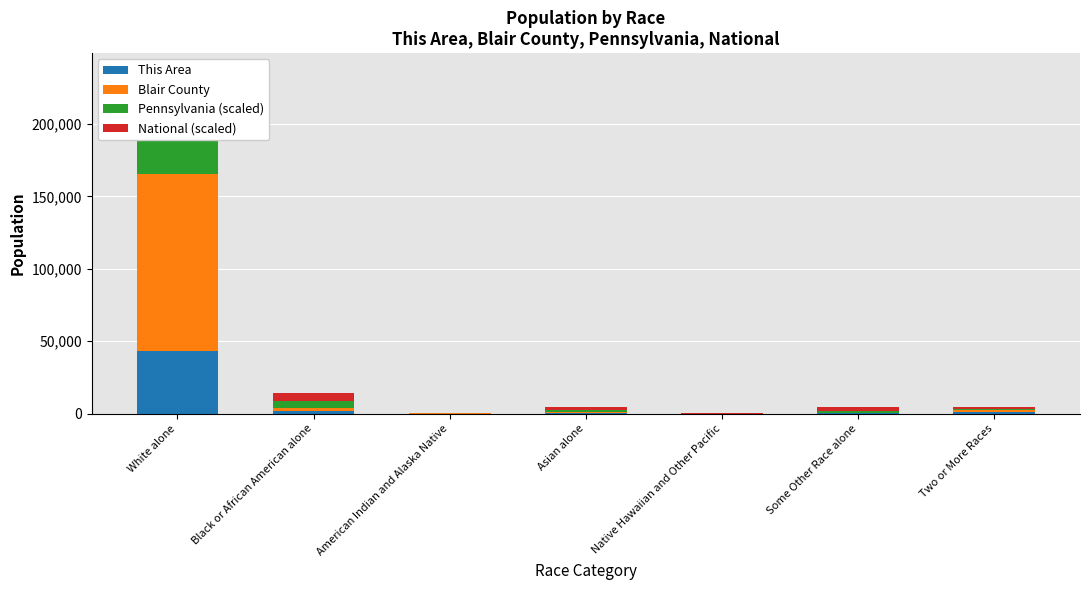

What is the label of the 4th bar from the left?

Asian alone